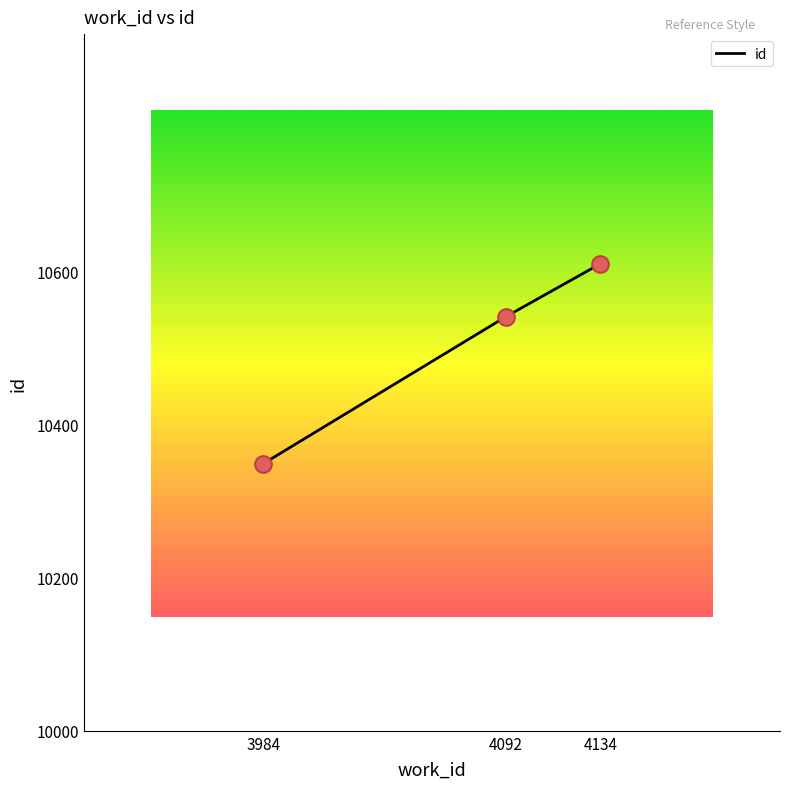

Between 4092 and 4134, which is larger?

4134